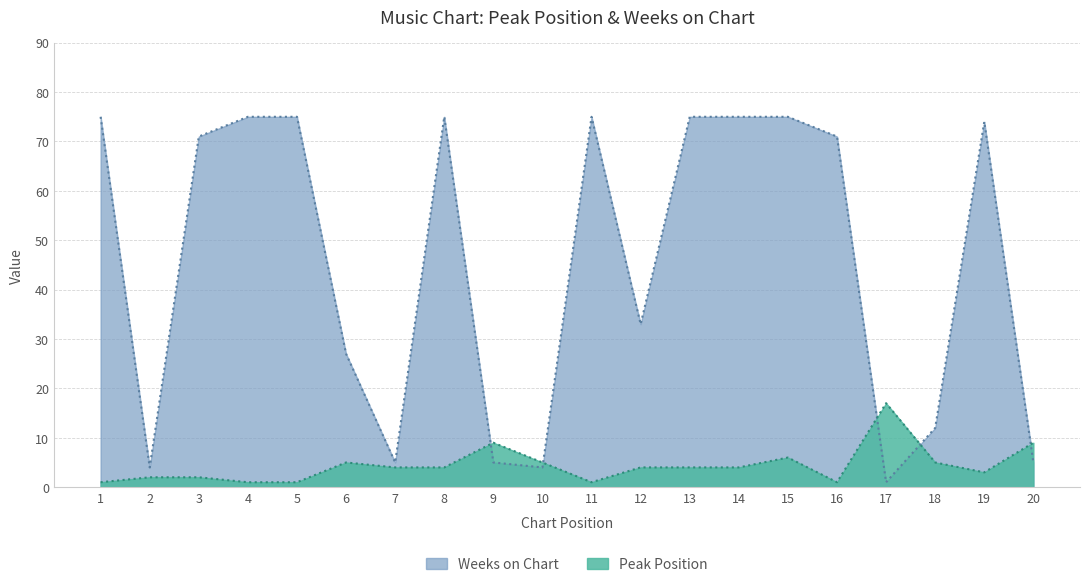

How many interior local valleys does the Weeks on Chart series have?

5